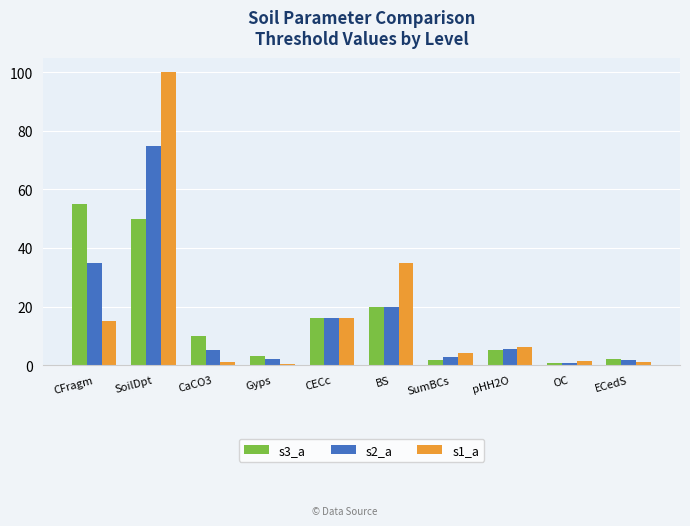

List the series in order of their peak value, highest first.

s1_a, s2_a, s3_a